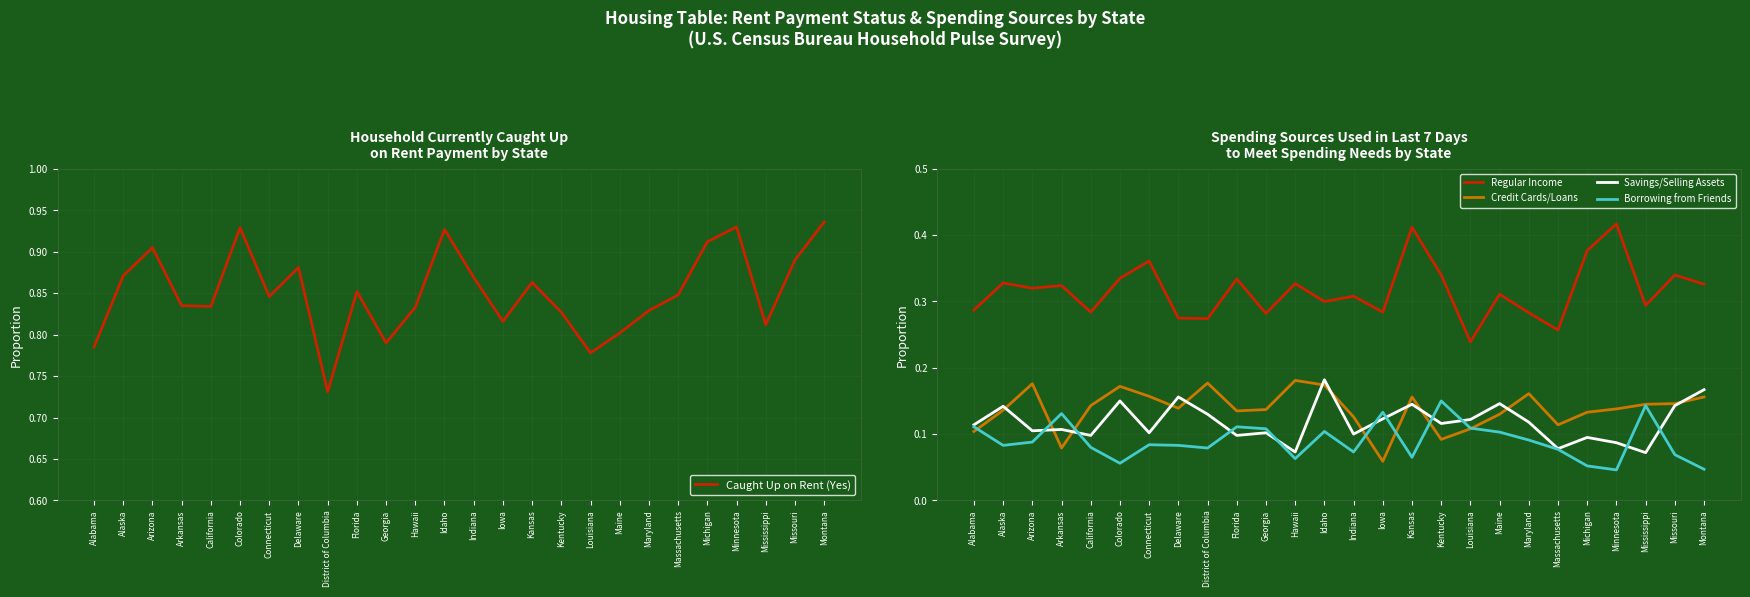

What is the label of the 7th point from the left?

Connecticut